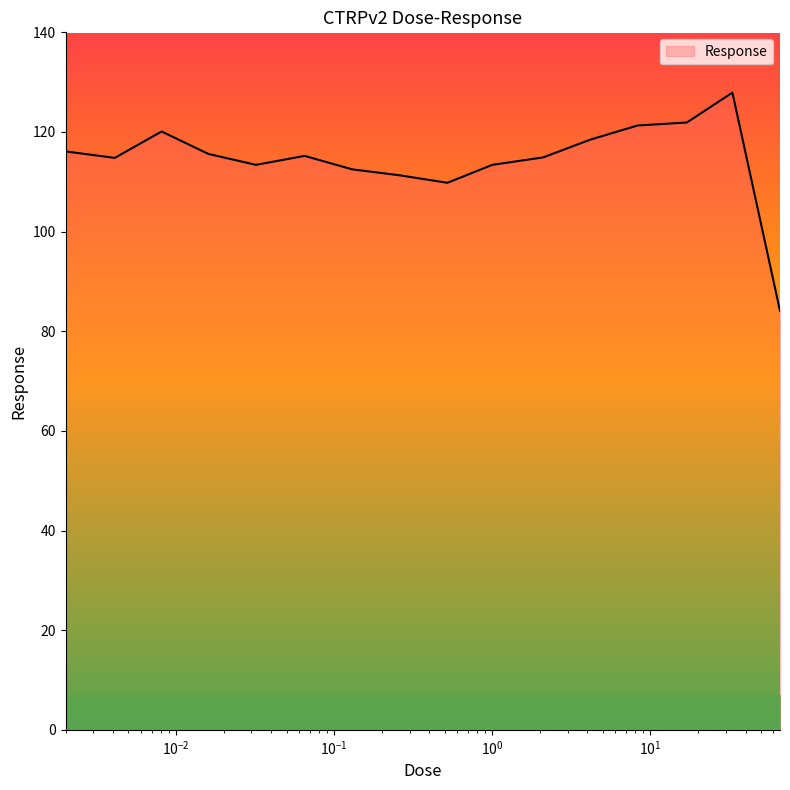

What is the difference between the maximum and minimum values?

43.8